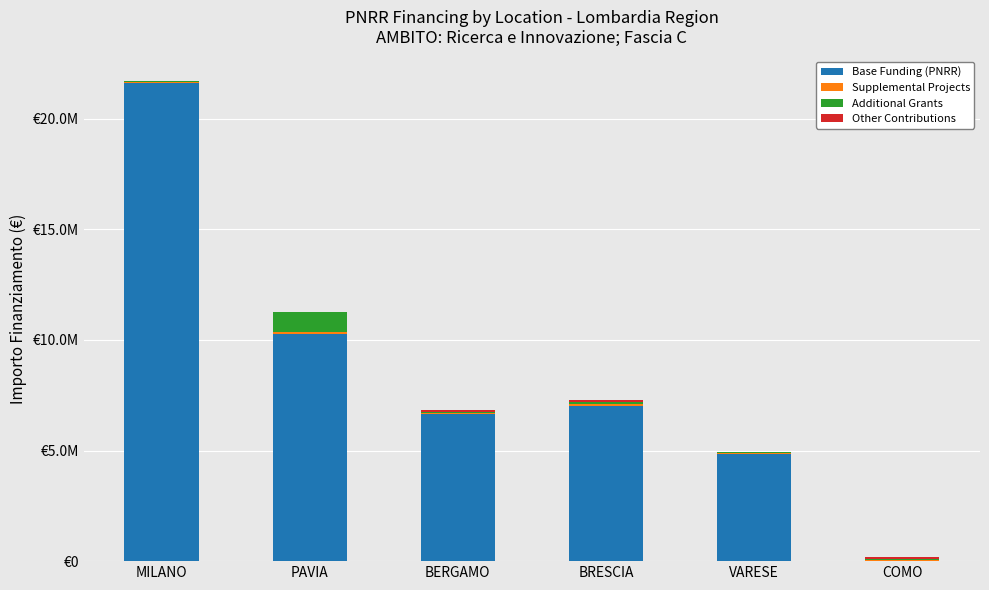

Which series changed the most between MILANO and VARESE?

Base Funding (PNRR)